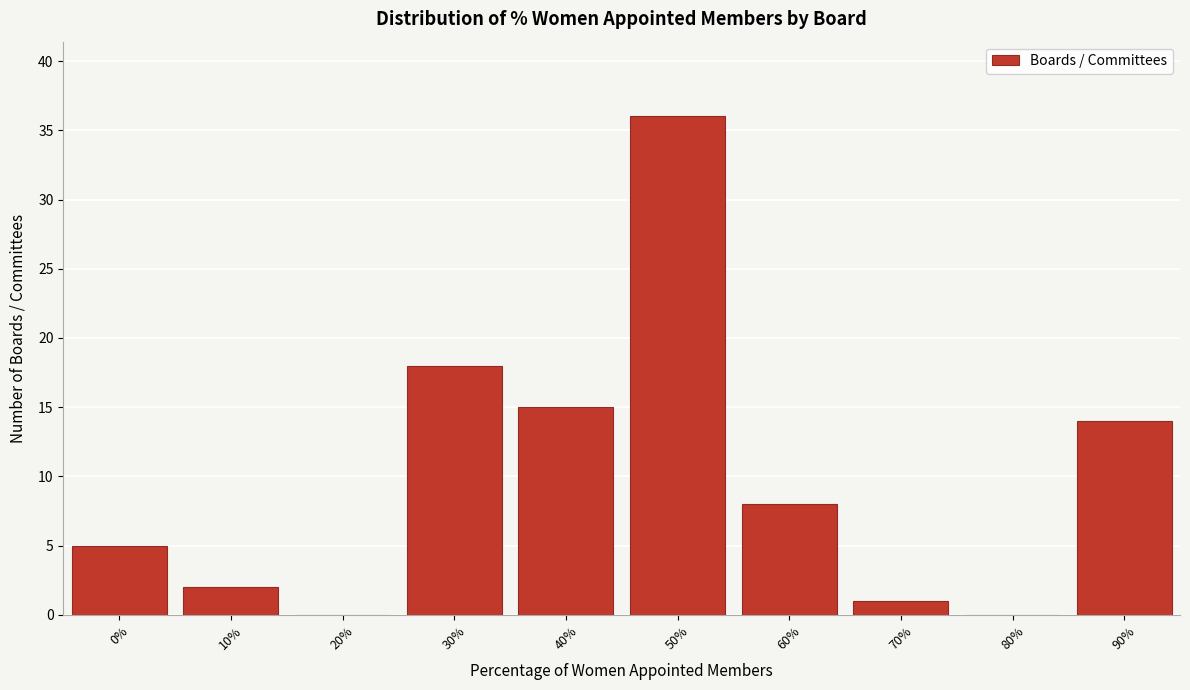

Reading left to right, extract all data points from this chart.

0%=5	10%=2	20%=0	30%=18	40%=15	50%=36	60%=8	70%=1	80%=0	90%=14